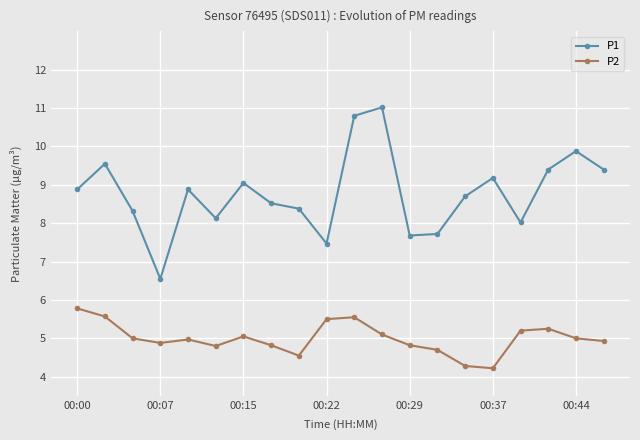

True or false: P2 and P1 cross at least once.

False